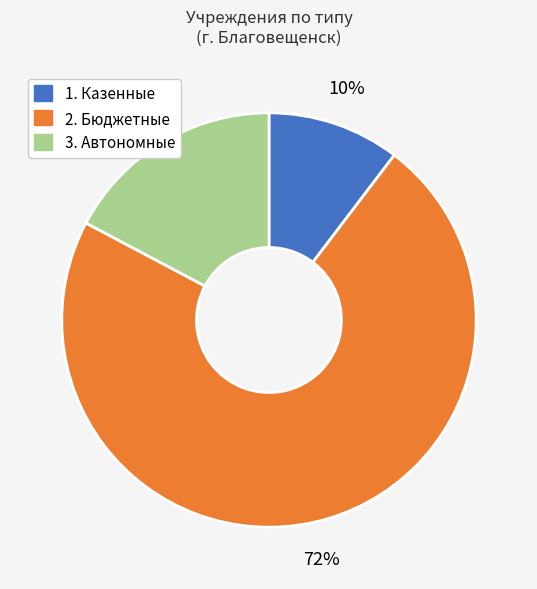

Which has a higher value, 1. Казенные or 3. Автономные?

3. Автономные